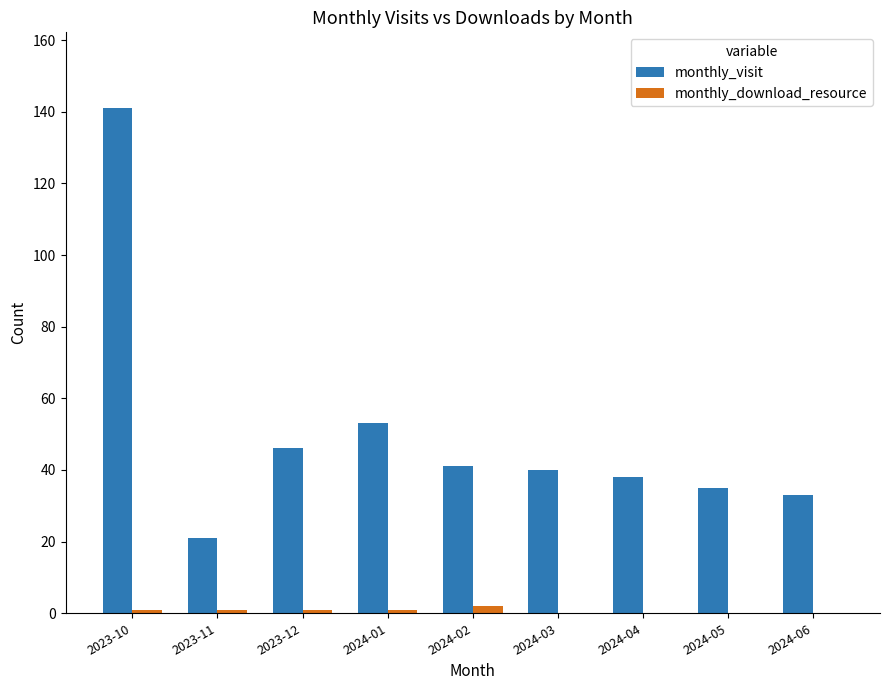

What are all the series names shown in the legend?

monthly_visit, monthly_download_resource